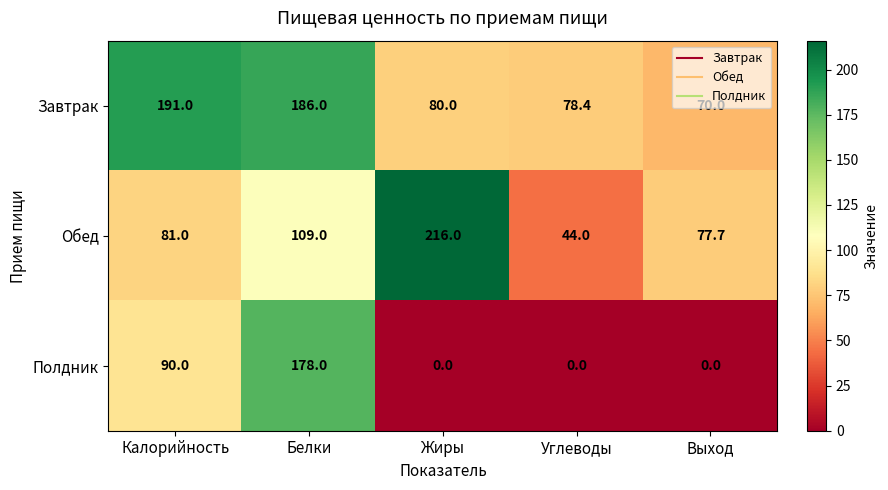

True or false: Завтрак has a value of 191.0 at Калорийность.

True